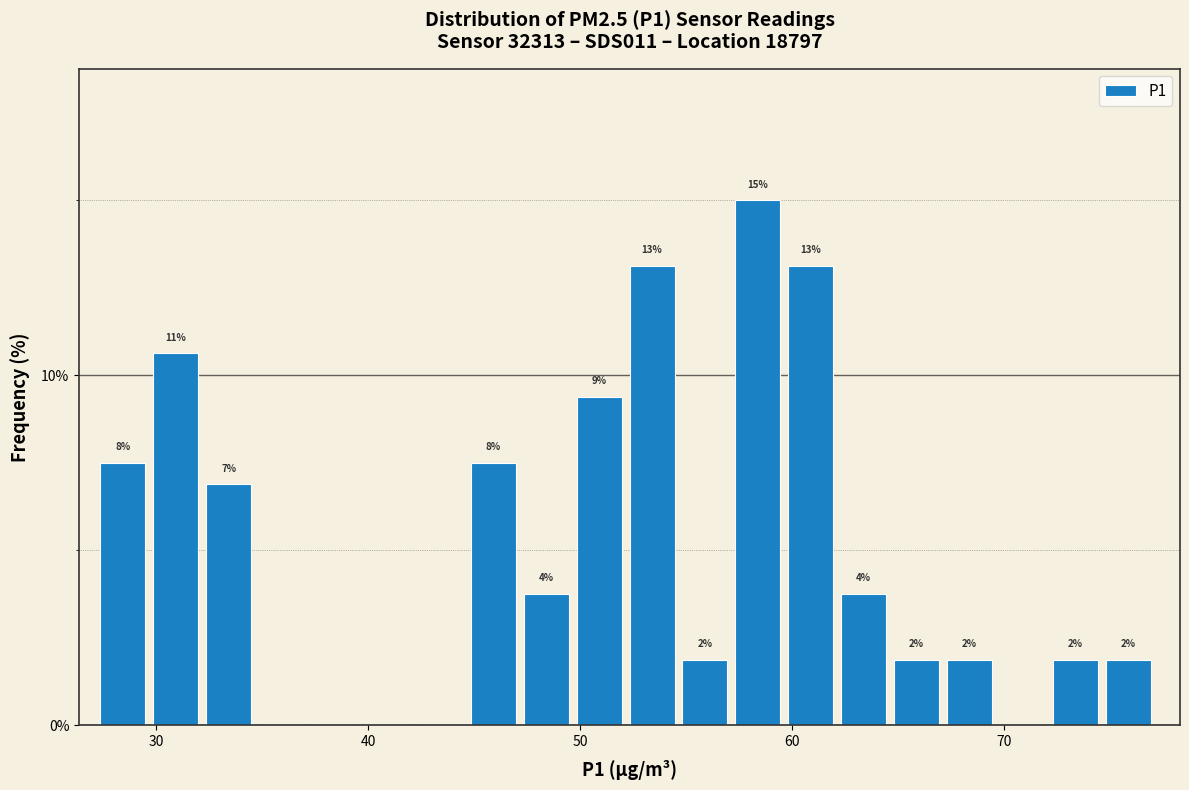

Read against the x-axis, roughly where is the centre of the tallest bar?

58